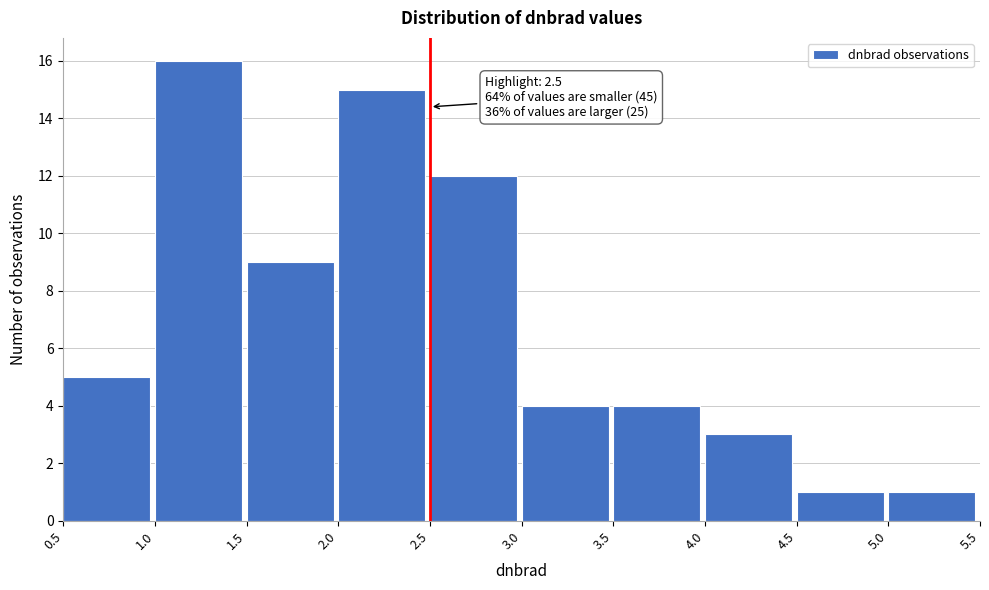

Over which range of the x-axis is the bar tallest?

1.0 to 1.5